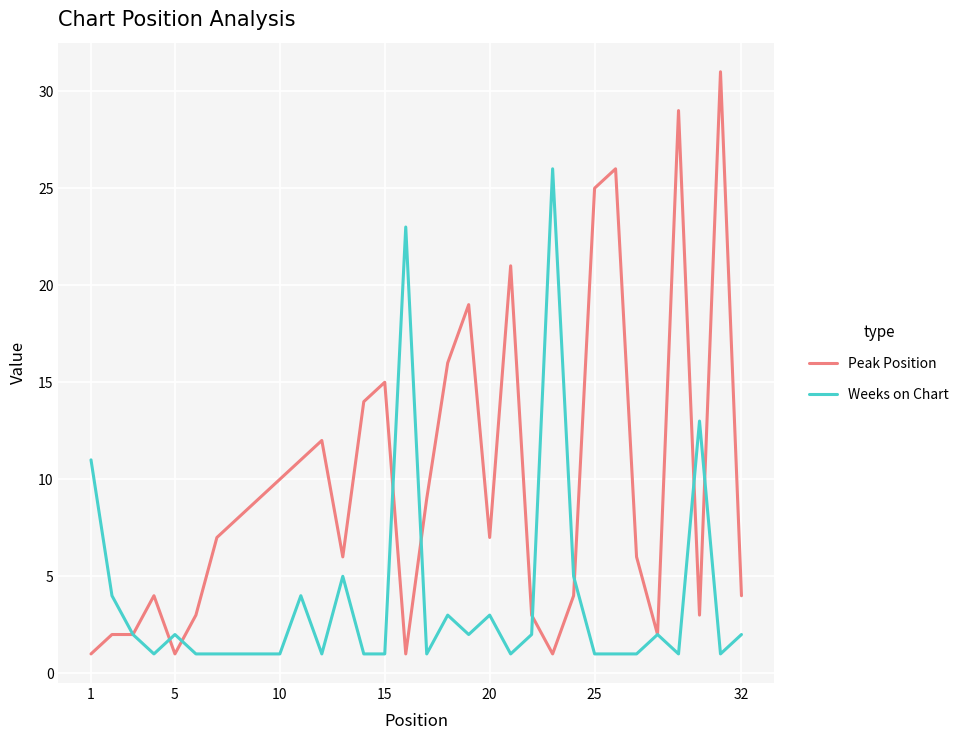

Does the chart display data point markers on the line(s)?

No